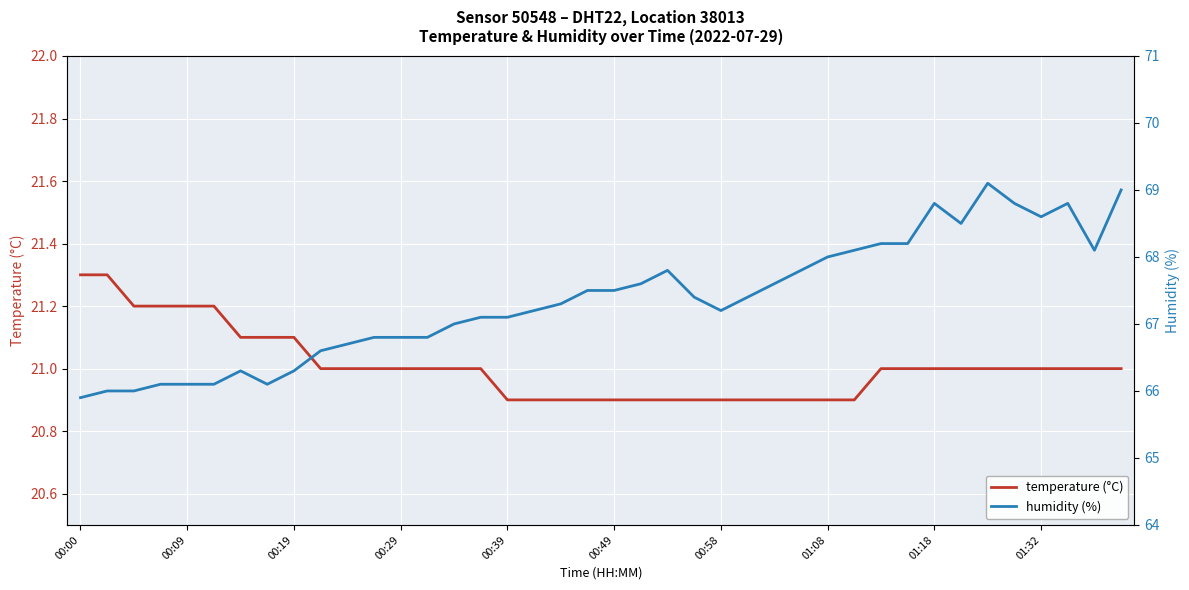

How many temperature (°C) values are between 20 and 21?

31